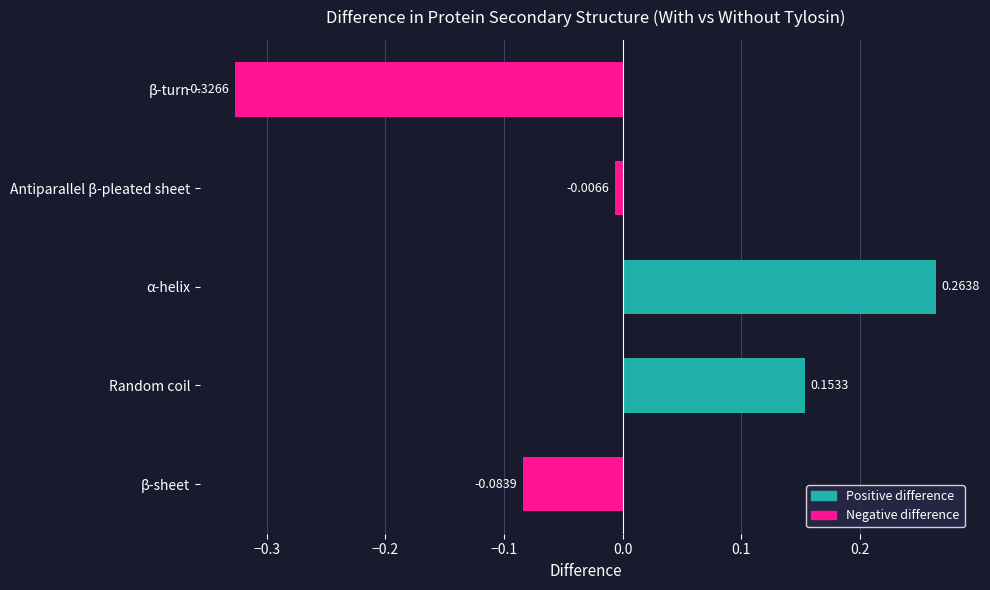

Rank the categories by value from highest to lowest.

α-helix, Random coil, Antiparallel β-pleated sheet, β-sheet, β-turn